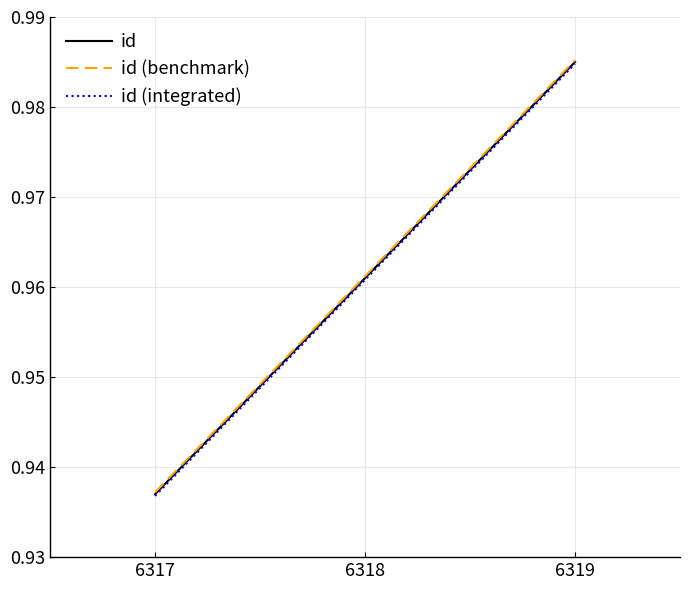

Rank the categories by id (integrated) value from highest to lowest.

6319, 6318, 6317